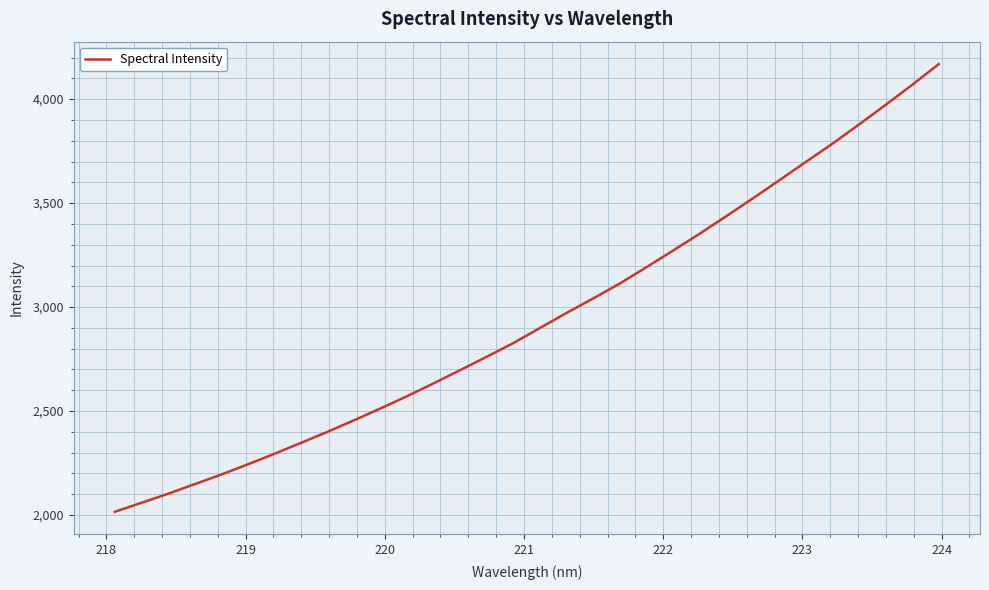

Is this an area chart (filled region under the line)?

No